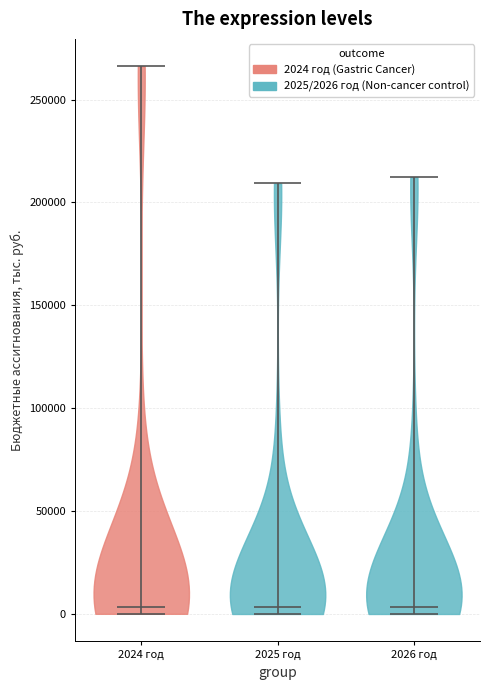

What is the highest point the violin for 2024 год reaches on the y-axis? The values are not printed on the chart, so give them approximately, as read against the axis.

265000